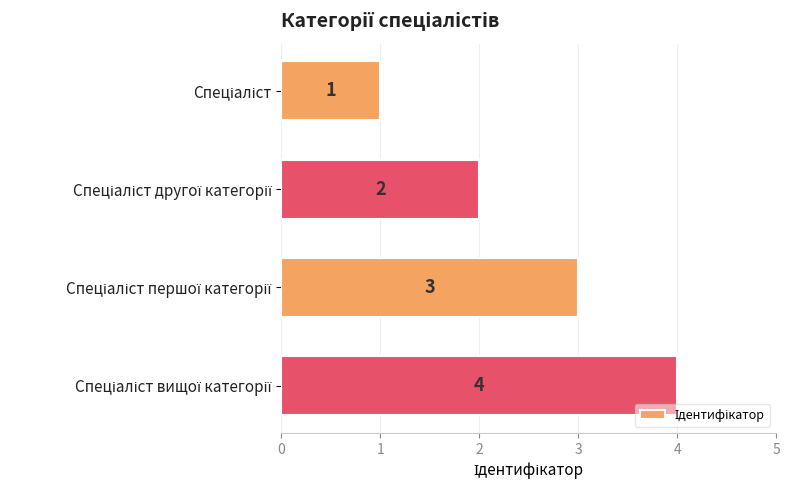

What is the maximum value shown in the chart?

4